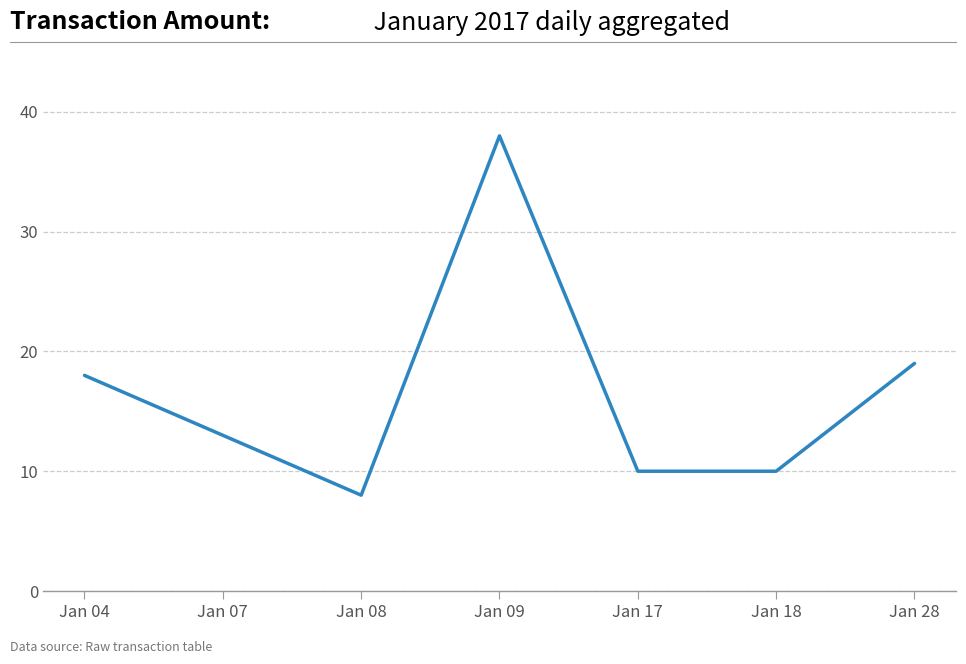

What is the average value?

17